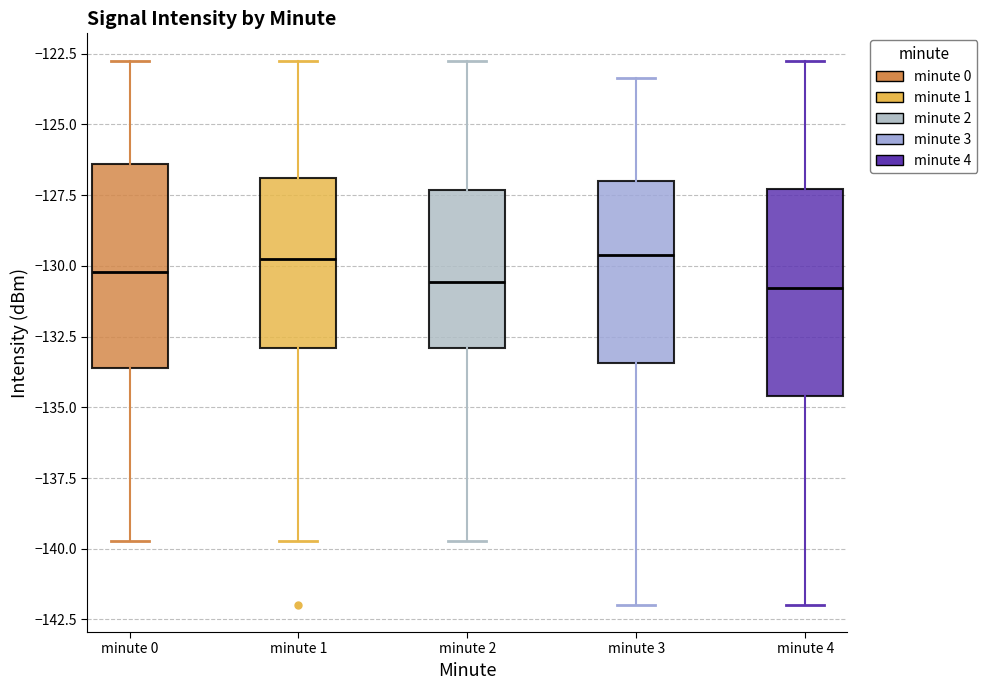

Reading left to right, read every box against the y-axis: the position of its median line, the range the box covers, and the ends of its whiskers. The values are not printed on the chart, so give them approximately, as read against the axis.

minute 0: median -130.0, box -133.5 to -126.5, whiskers -139.5 to -122.5
minute 1: median -130.0, box -133.0 to -127.0, whiskers -139.5 to -122.5
minute 2: median -130.5, box -133.0 to -127.5, whiskers -139.5 to -122.5
minute 3: median -129.5, box -133.5 to -127.0, whiskers -142.0 to -123.5
minute 4: median -131.0, box -134.5 to -127.5, whiskers -142.0 to -122.5